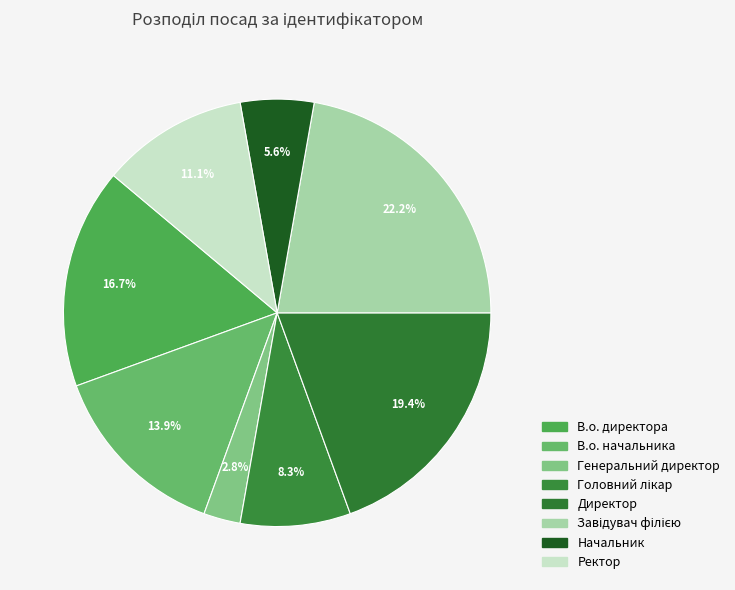

To the nearest percent, what is the combined percentage of В.о. директора and Головний лікар?

25%